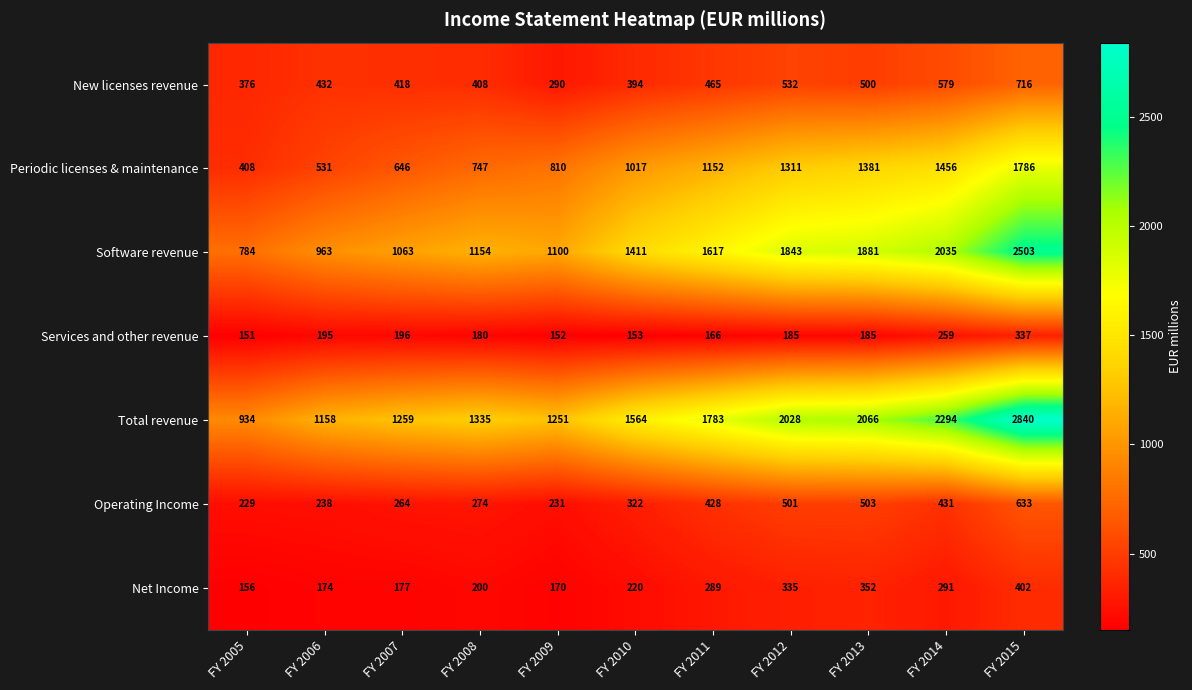

Rank the series at FY 2010 from lowest to highest value.

Services and other revenue, Net Income, Operating Income, New licenses revenue, Periodic licenses & maintenance, Software revenue, Total revenue